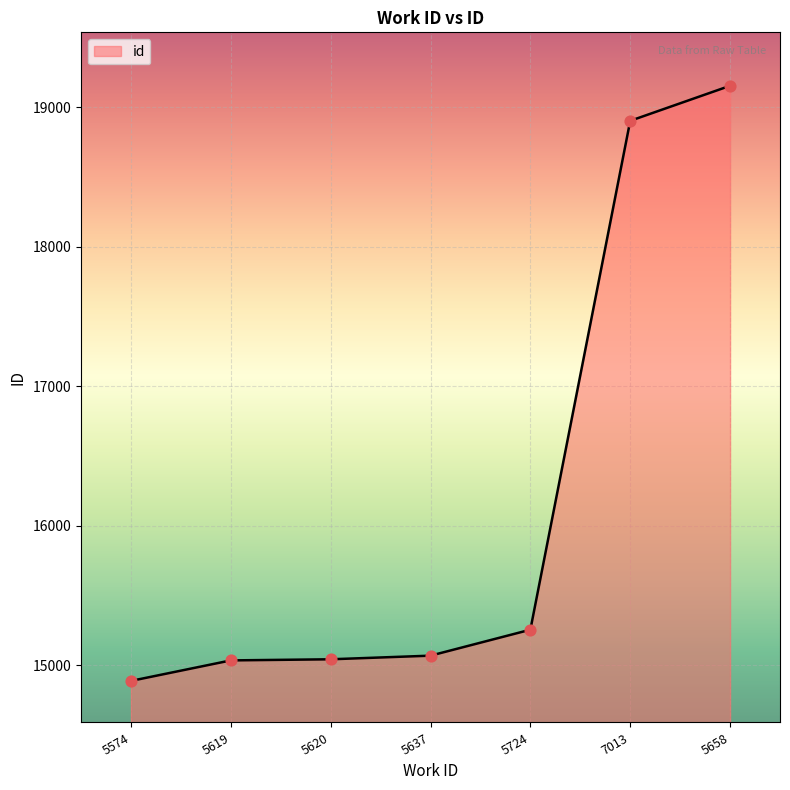

What is the change in value from 5619 to 5658?

+4118